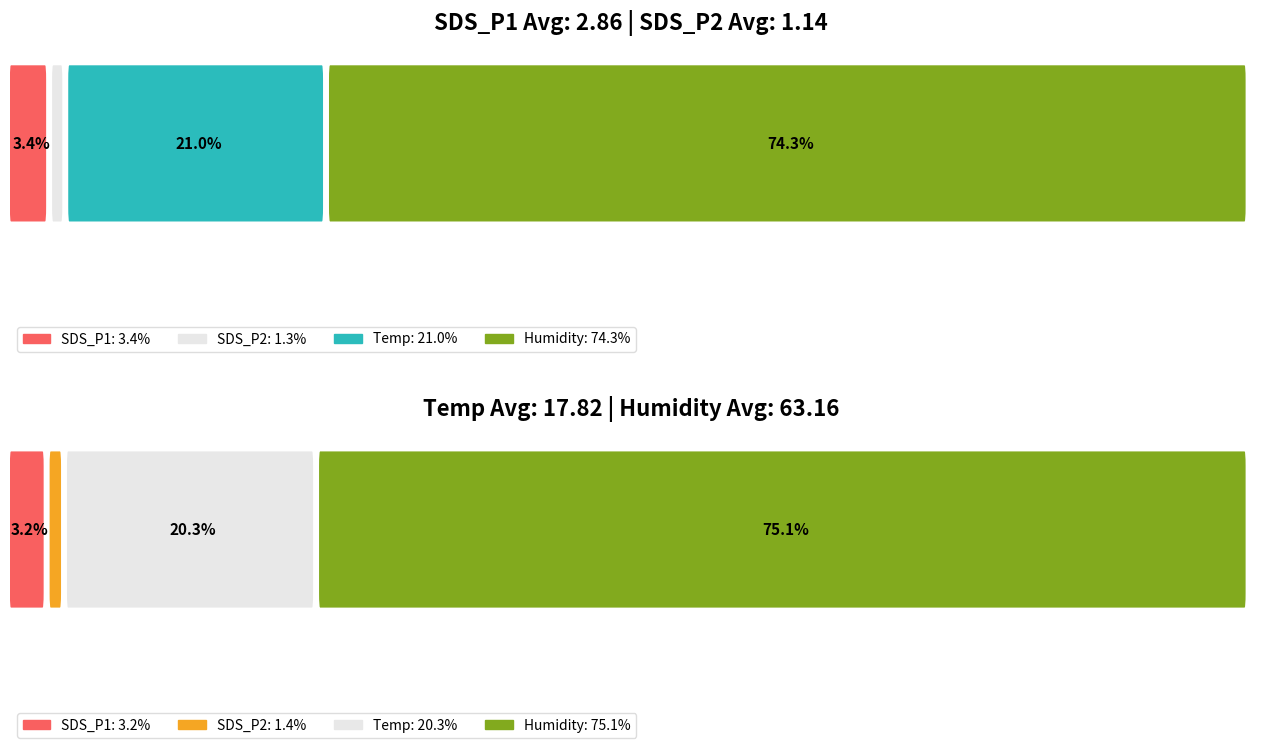

Rank the series by their maximum value, from lowest to highest.

SDS_P2, SDS_P1, Temp, Humidity